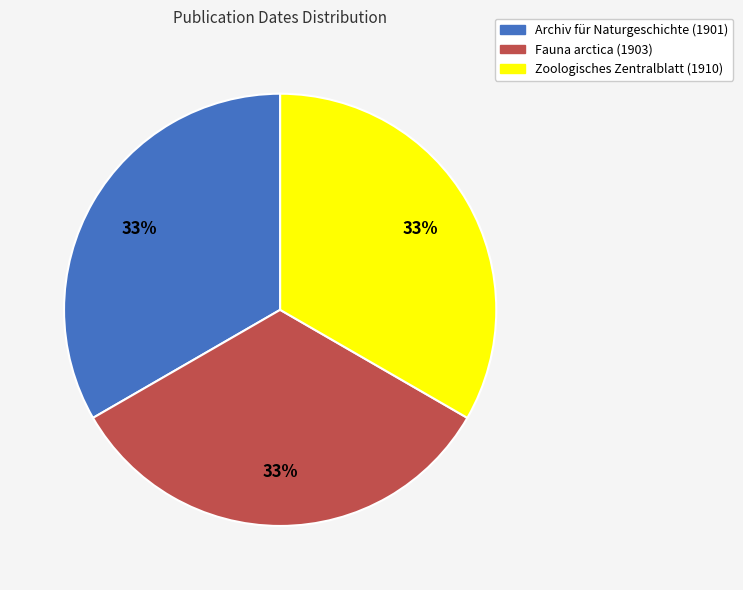

How many segments does this pie chart have?

3